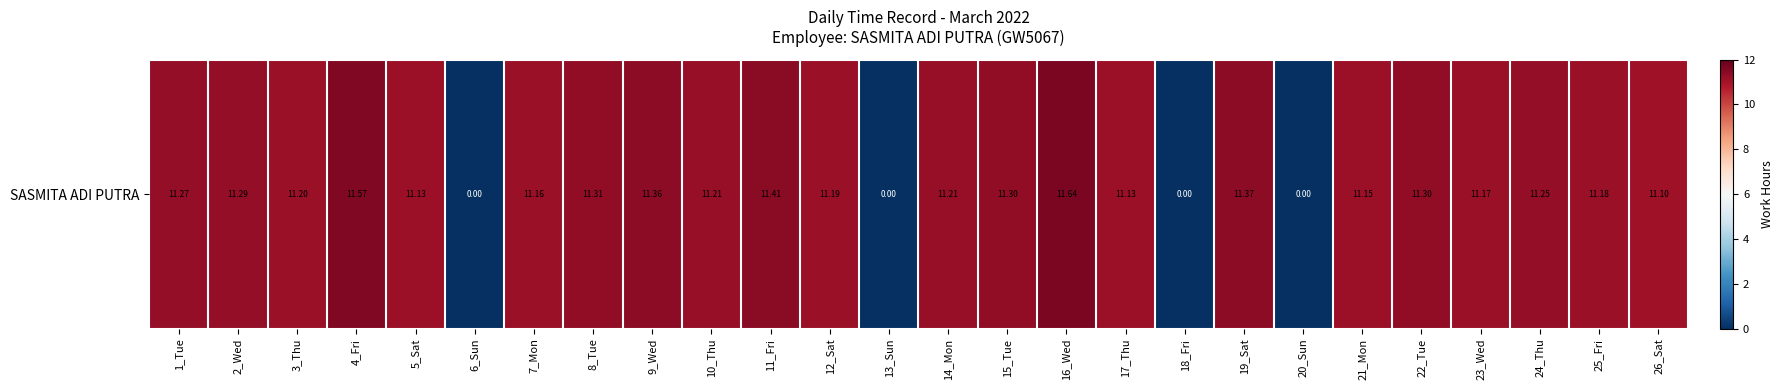

Which label corresponds to the largest value in the chart?

16_Wed